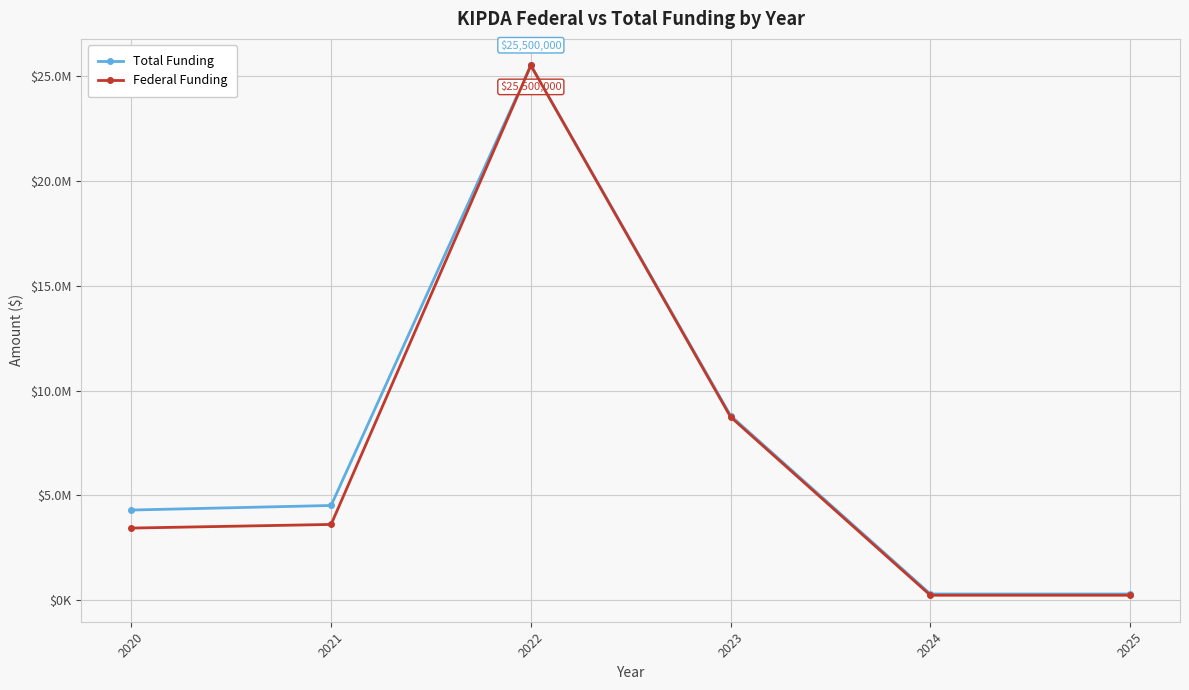

What is the difference between the Total Funding values at 2025 and 2020?

4002270